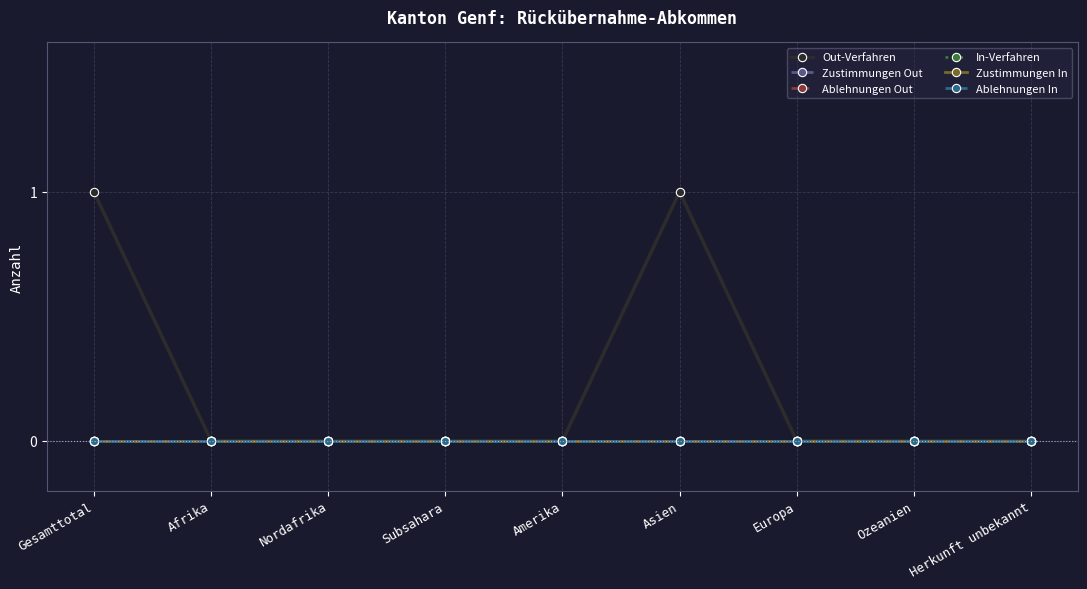

What position from the right is Amerika?

5